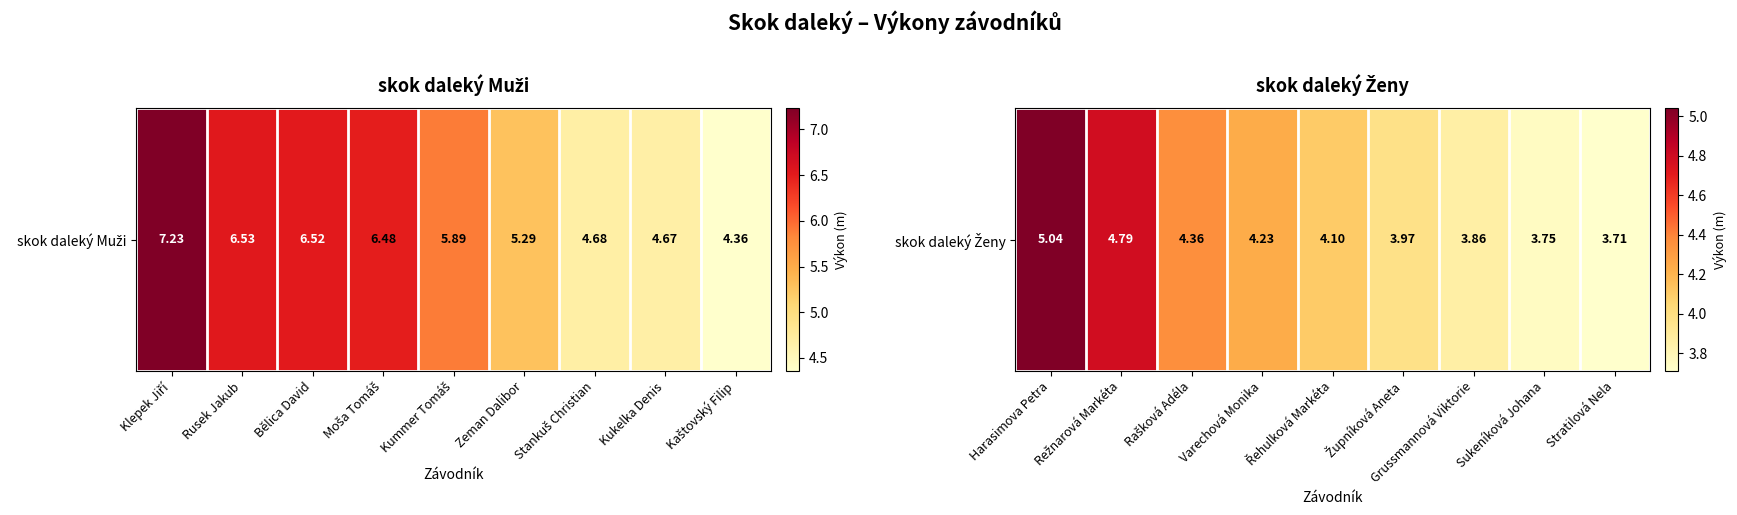

What is the difference between the maximum and minimum values?

1.3